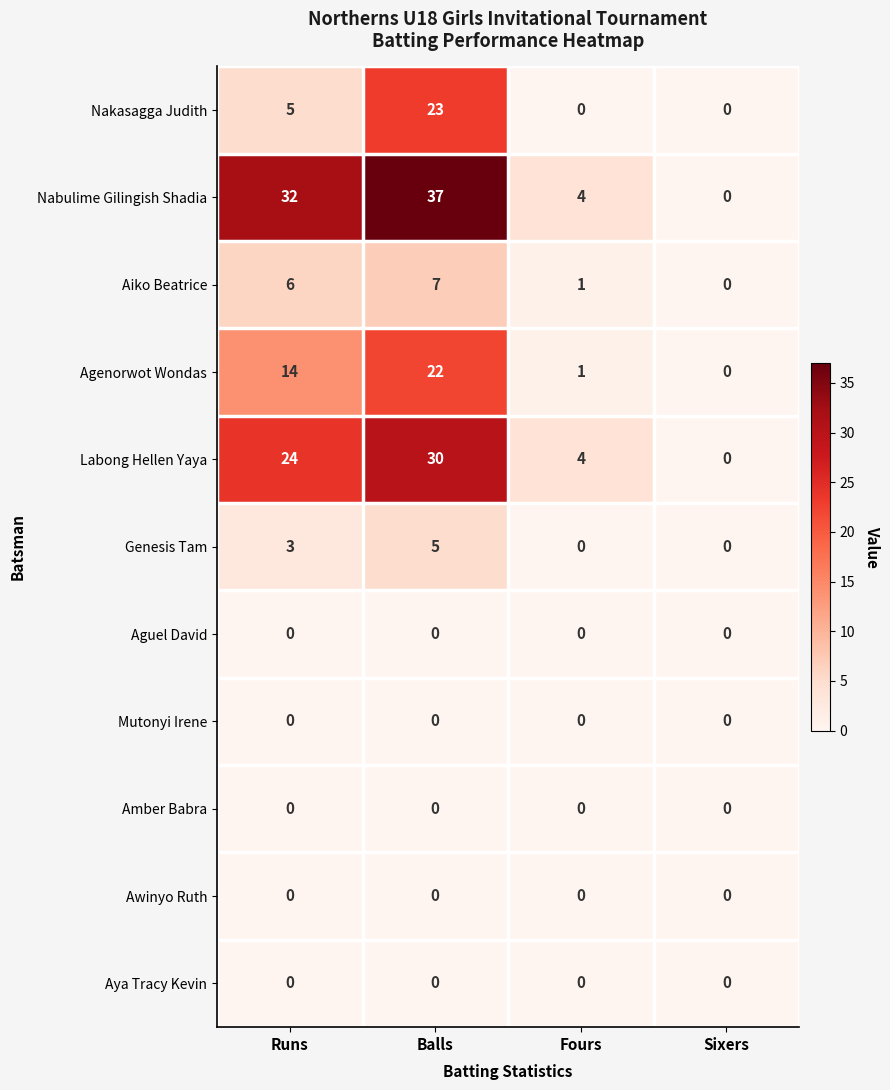

Is the value of Aguel David at Runs greater than the value of Labong Hellen Yaya at Runs?

No